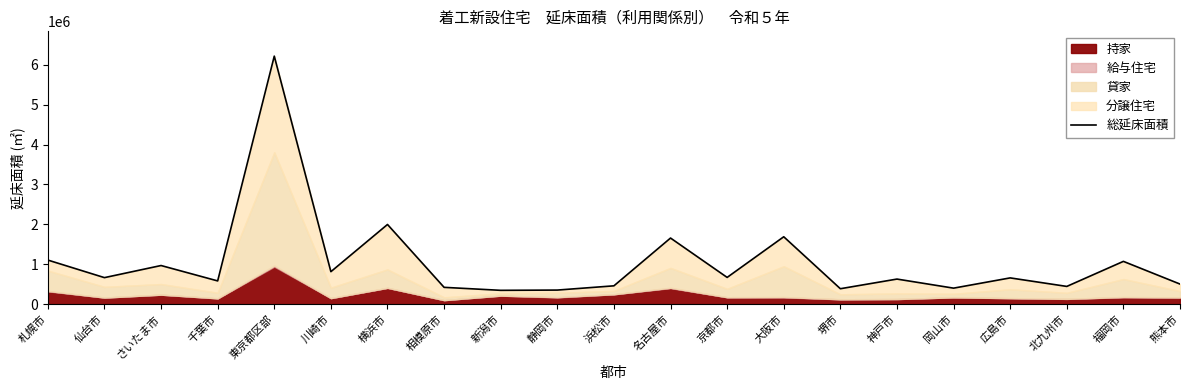

At which label does the data first exceed 657029?

札幌市